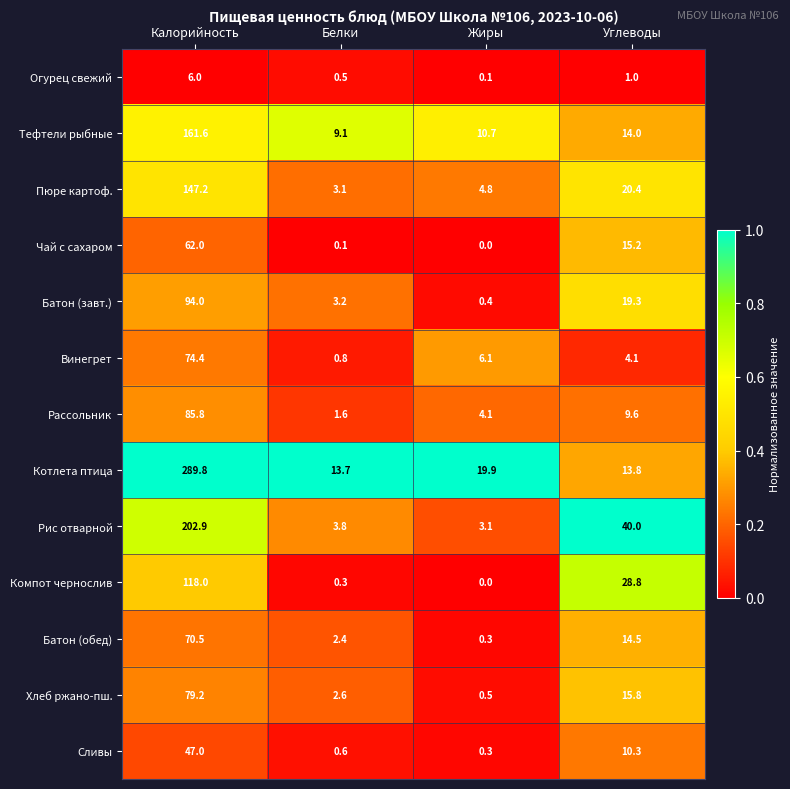

Which series has the widest spread of values?

Котлета птица